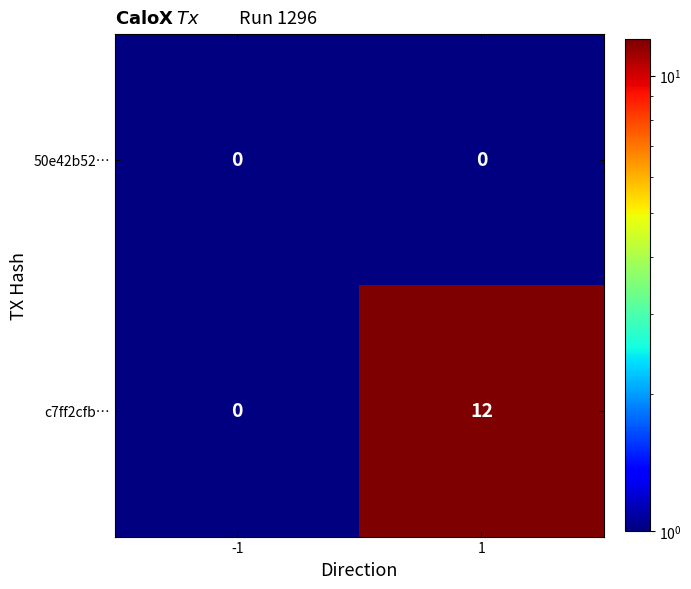

Count the number of categories in the chart.

2